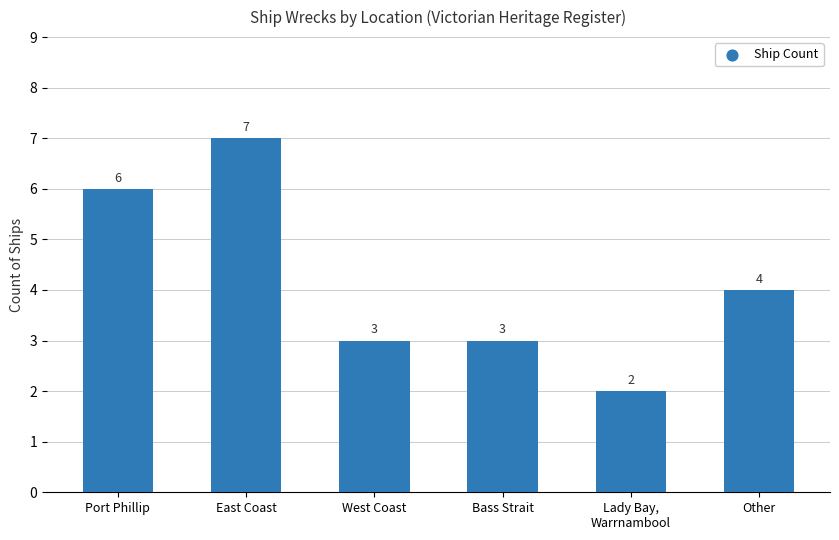

Which has a higher value, Lady Bay,
Warrnambool or Port Phillip?

Port Phillip